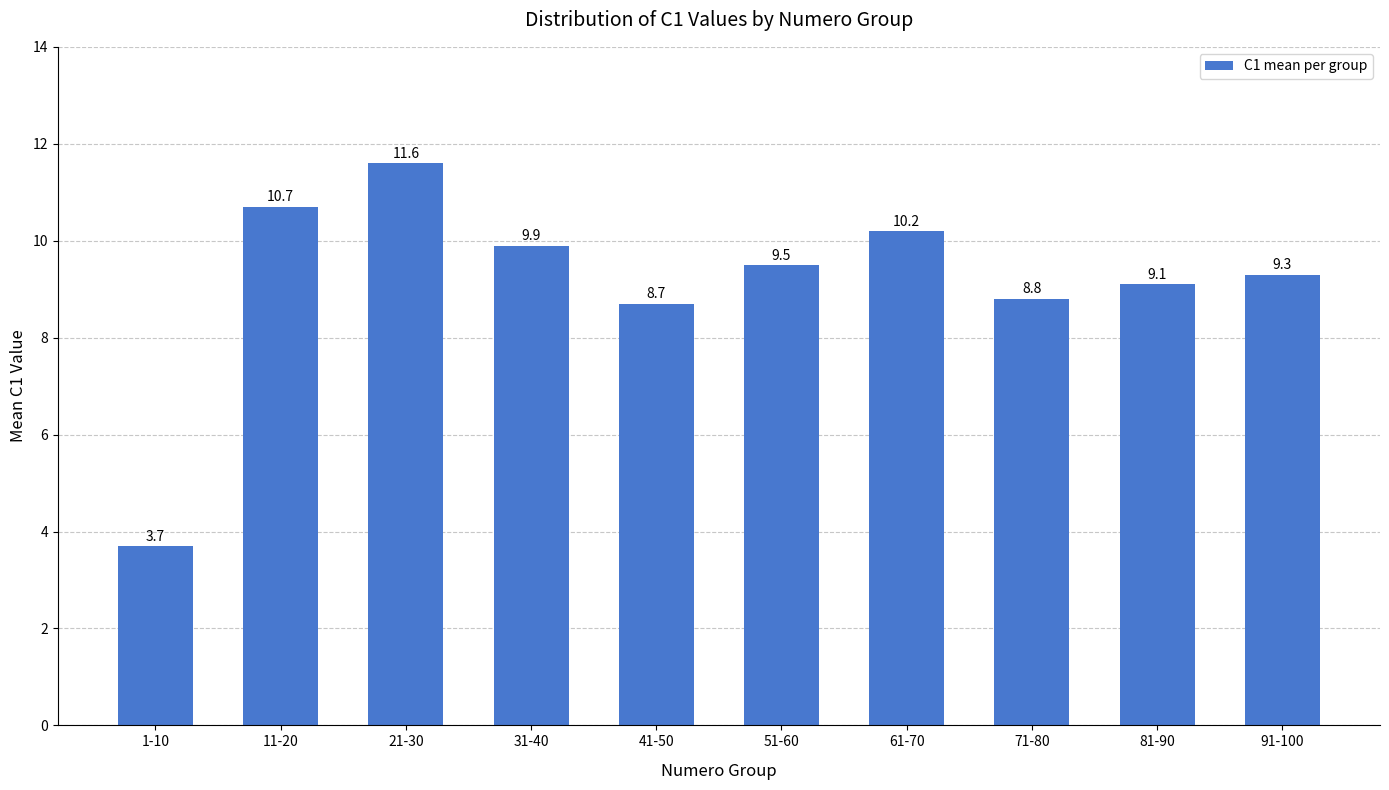

What is the smallest value displayed?

3.7